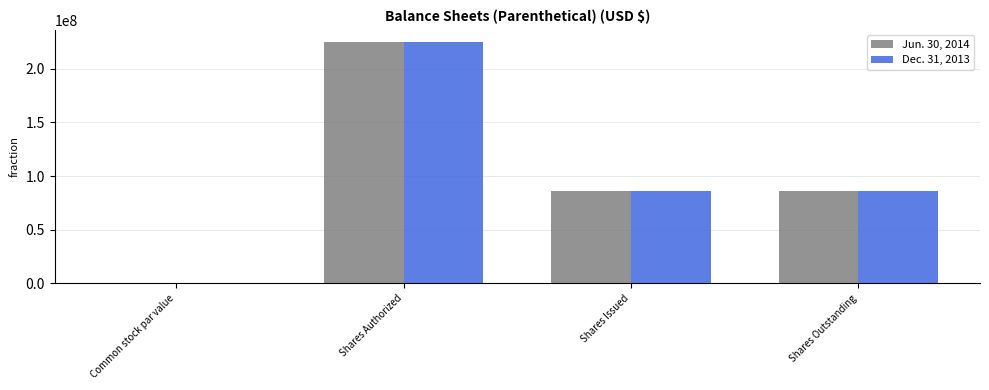

What are all the series names shown in the legend?

Jun. 30, 2014, Dec. 31, 2013